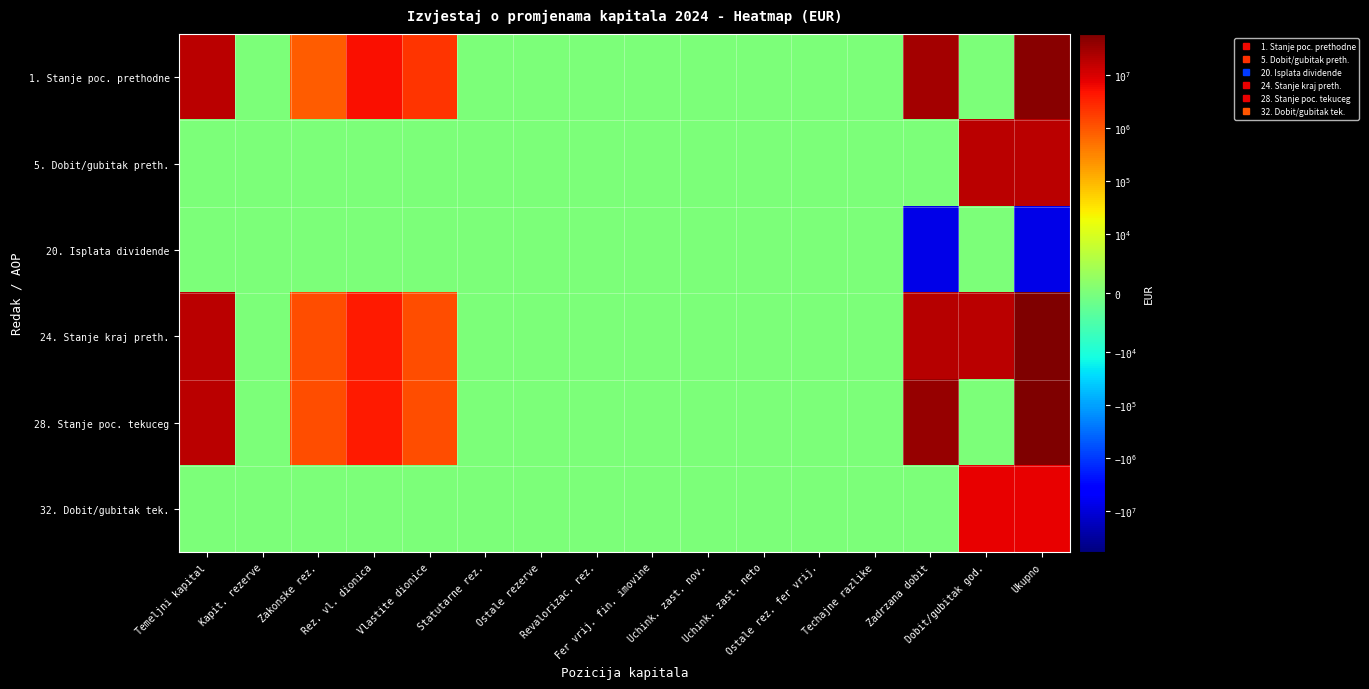

At which category does the chart reach its peak across all series?

Ukupno